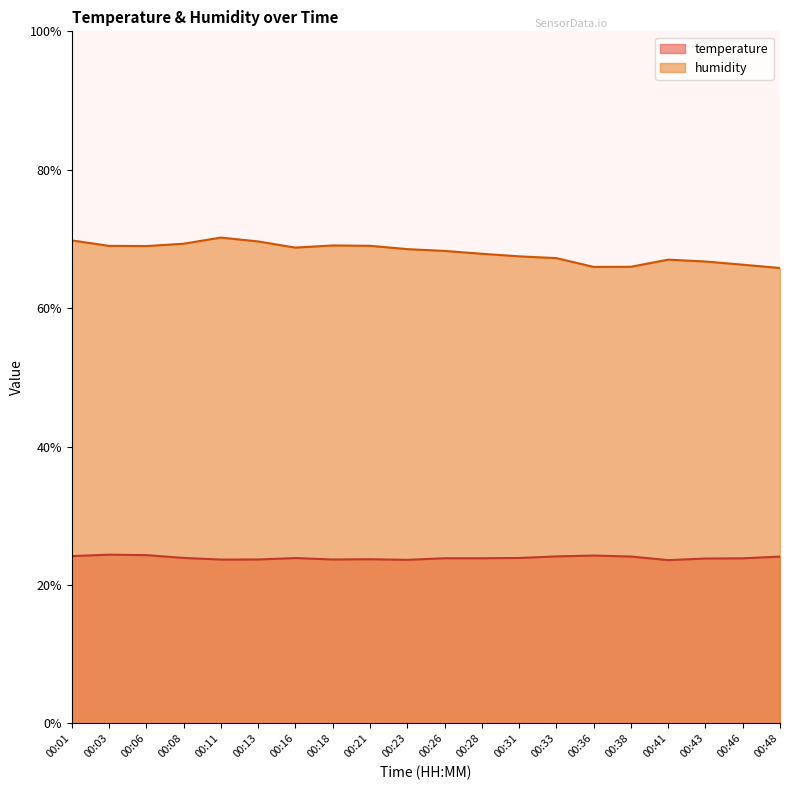

Does the chart have visible grid lines?

No